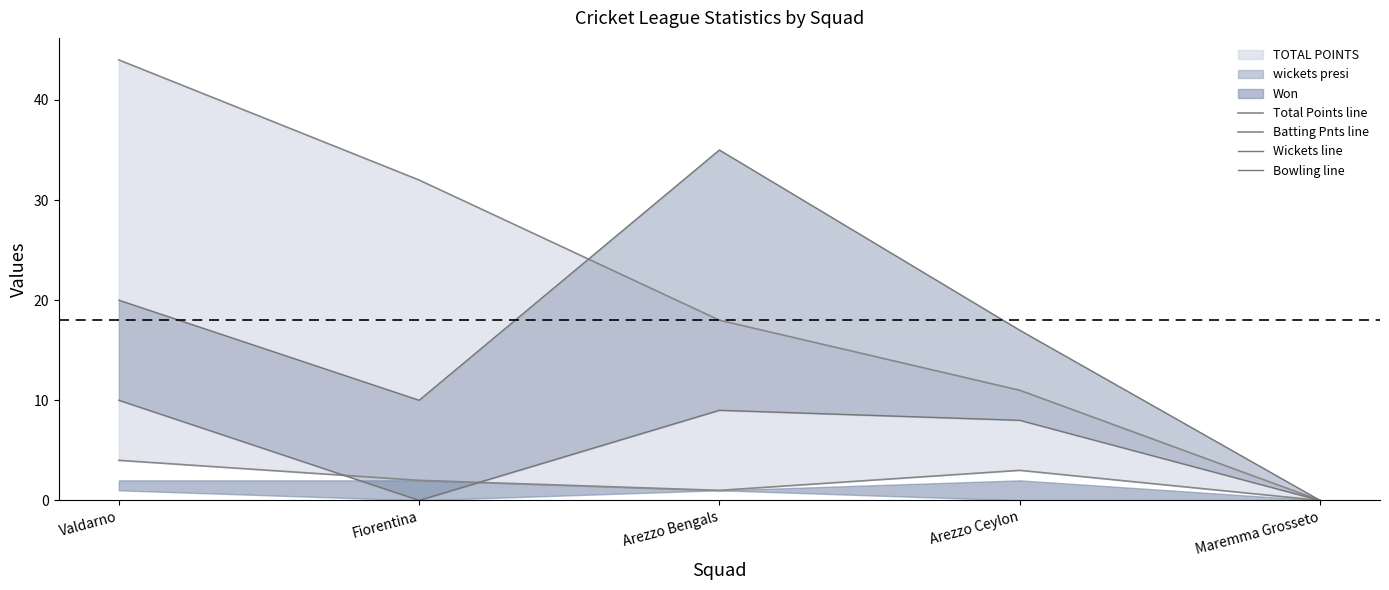

Reading left to right, list all the values displayed in this chart.

Total Points line: 44	32	18	11	0
Batting Pnts line: 4	2	1	3	0
Wickets line: 20	10	35	17	0
Bowling line: 10	0	9	8	0